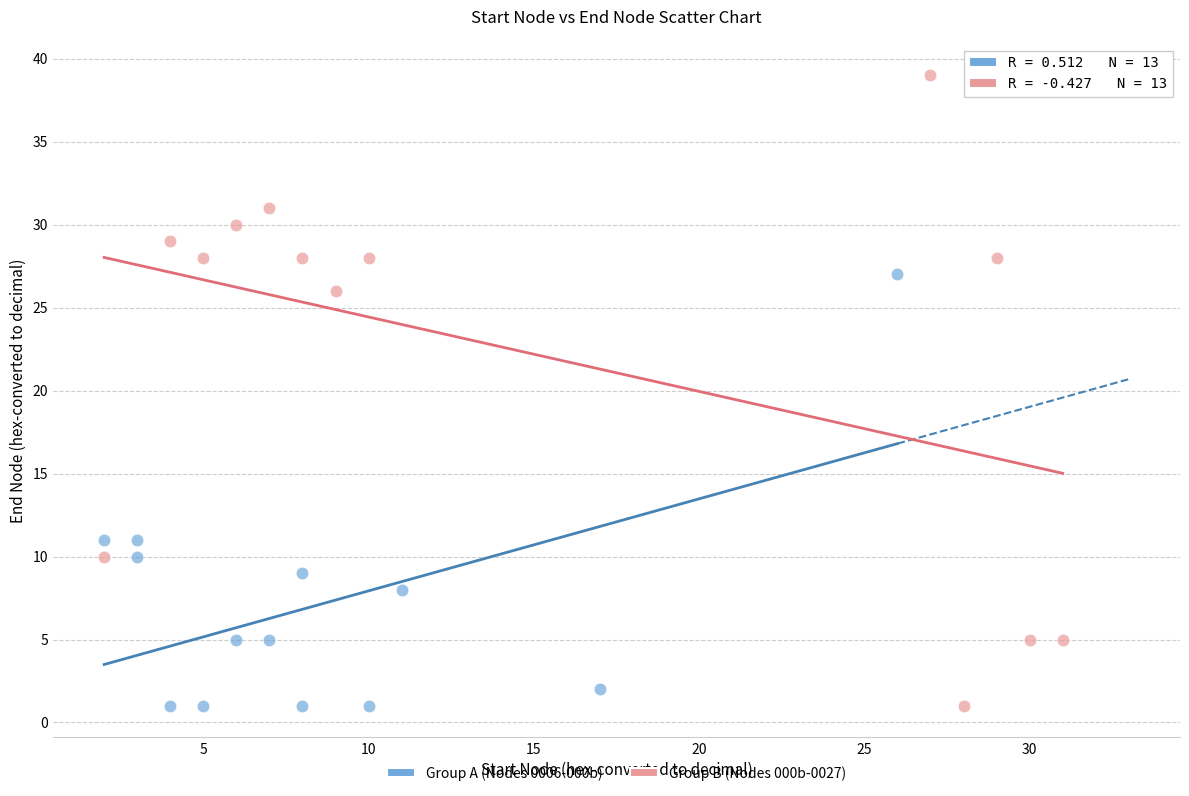

Which series reaches the maximum Y coordinate?

Group B (Nodes 000b-0027)